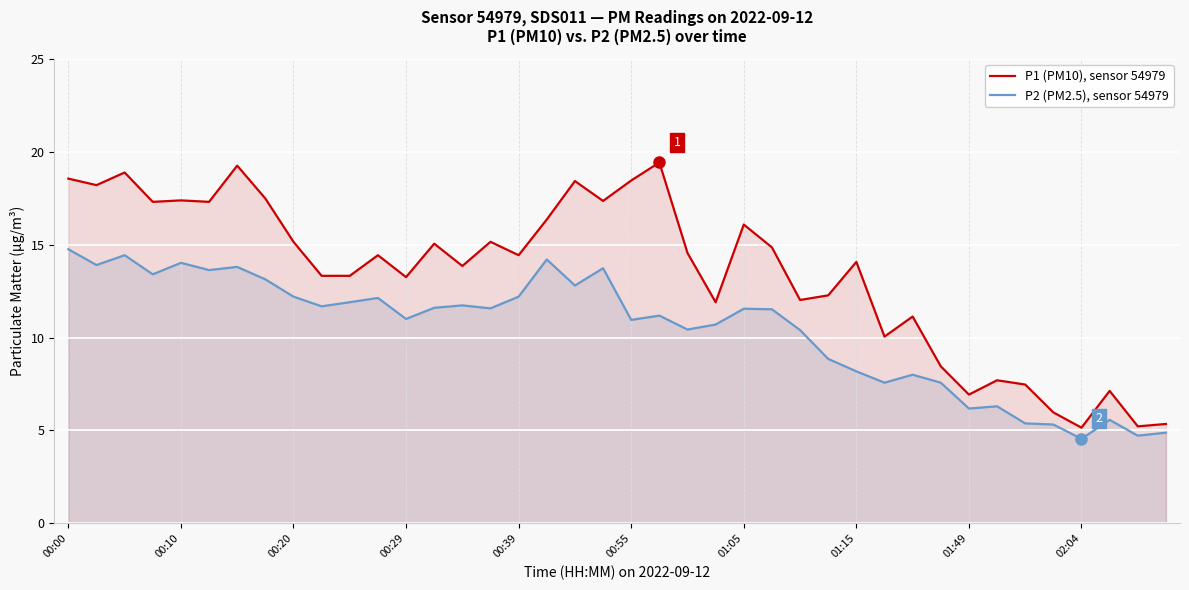

The value of P2 (PM2.5), sensor 54979 at 13 is 19.0. True or false?

False